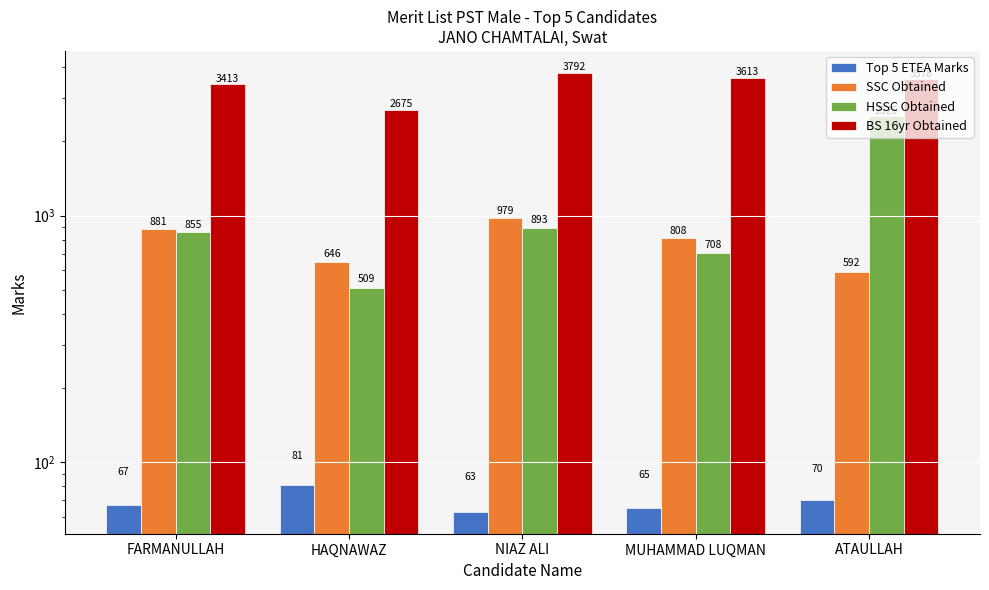

At which category does the chart reach its minimum across all series?

NIAZ ALI